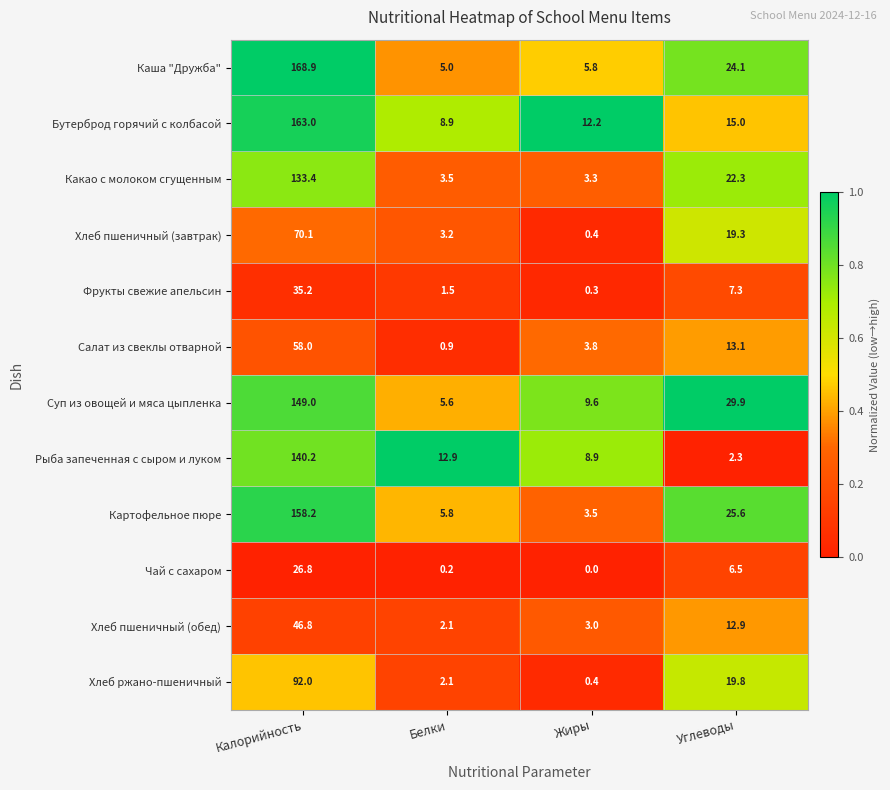

Rank the series by their maximum value, from highest to lowest.

Каша "Дружба", Бутерброд горячий с колбасой, Картофельное пюре, Суп из овощей и мяса цыпленка, Рыба запеченная с сыром и луком, Какао с молоком сгущенным, Хлеб ржано-пшеничный, Хлеб пшеничный (завтрак), Салат из свеклы отварной, Хлеб пшеничный (обед), Фрукты свежие апельсин, Чай с сахаром